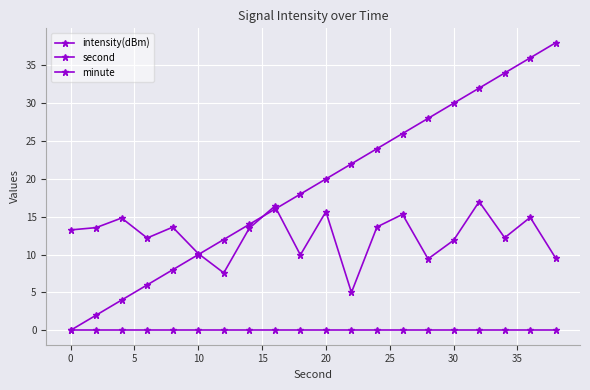

What is the difference between the second highest and minimum values in the intensity(dBm) series?

11.4